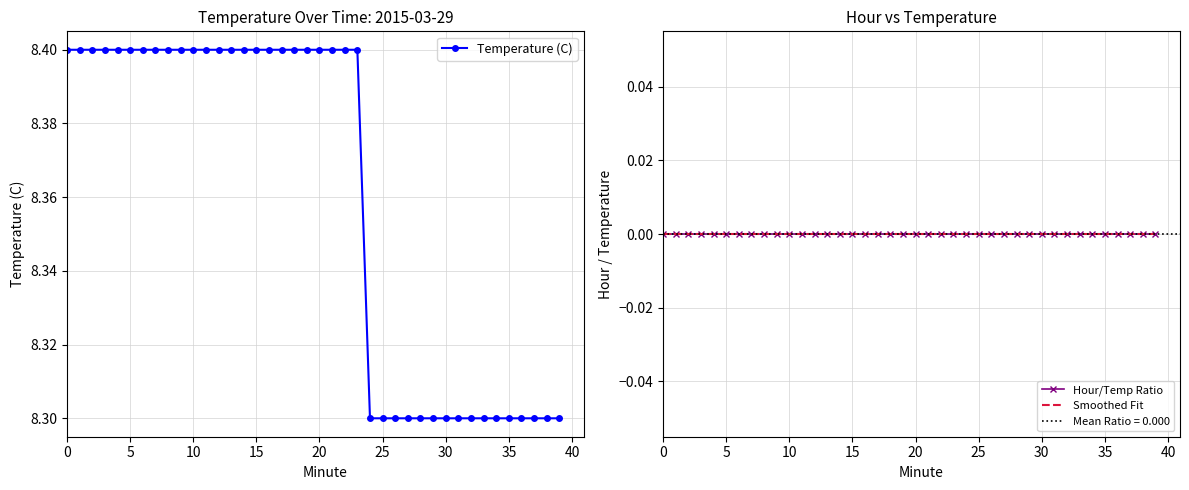

True or false: Smoothed Fit and Hour/Temp Ratio cross at least once.

False